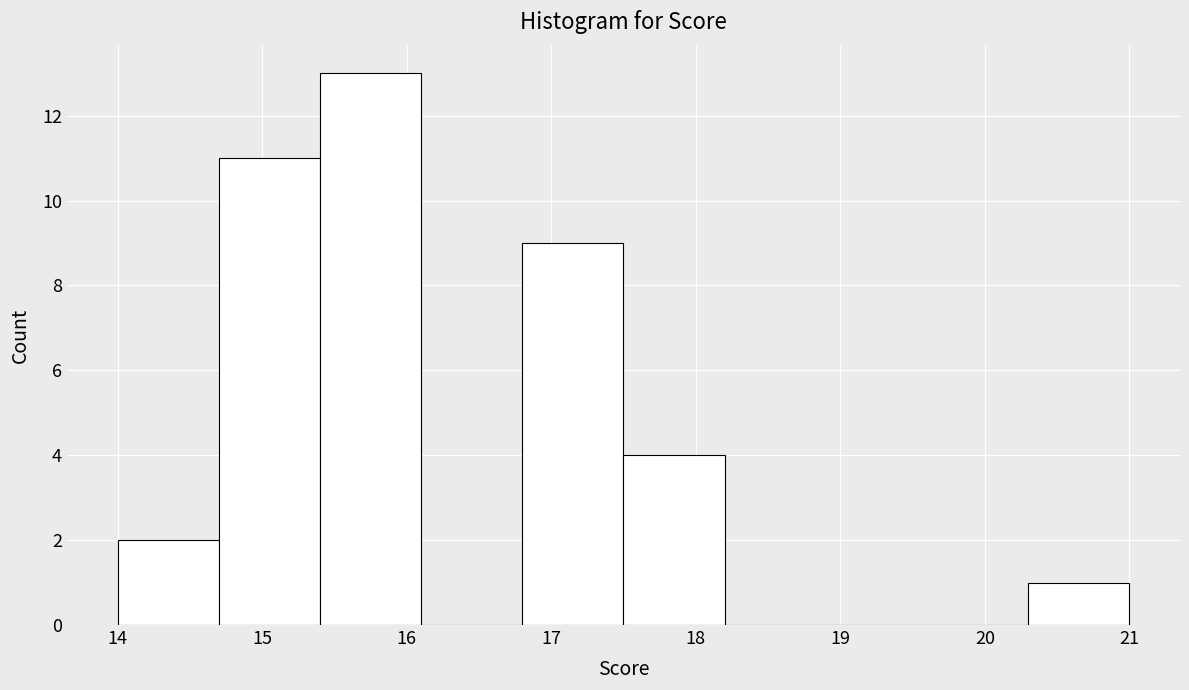

Reading left to right, list every bar in this chart as the range it spans on the x-axis followed by its height. The values are not printed on the chart, so give them approximately, as read against the axis.

14.0 to 14.7: 2
14.7 to 15.4: 11
15.4 to 16.1: 13
16.1 to 16.8: 0
16.8 to 17.5: 9
17.5 to 18.2: 4
18.2 to 18.9: 0
18.9 to 19.6: 0
19.6 to 20.3: 0
20.3 to 21.0: 1